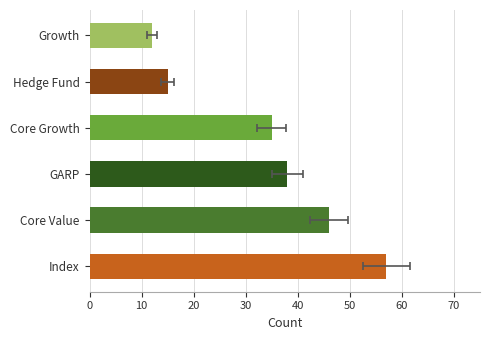

What is the maximum value shown in the chart?

57